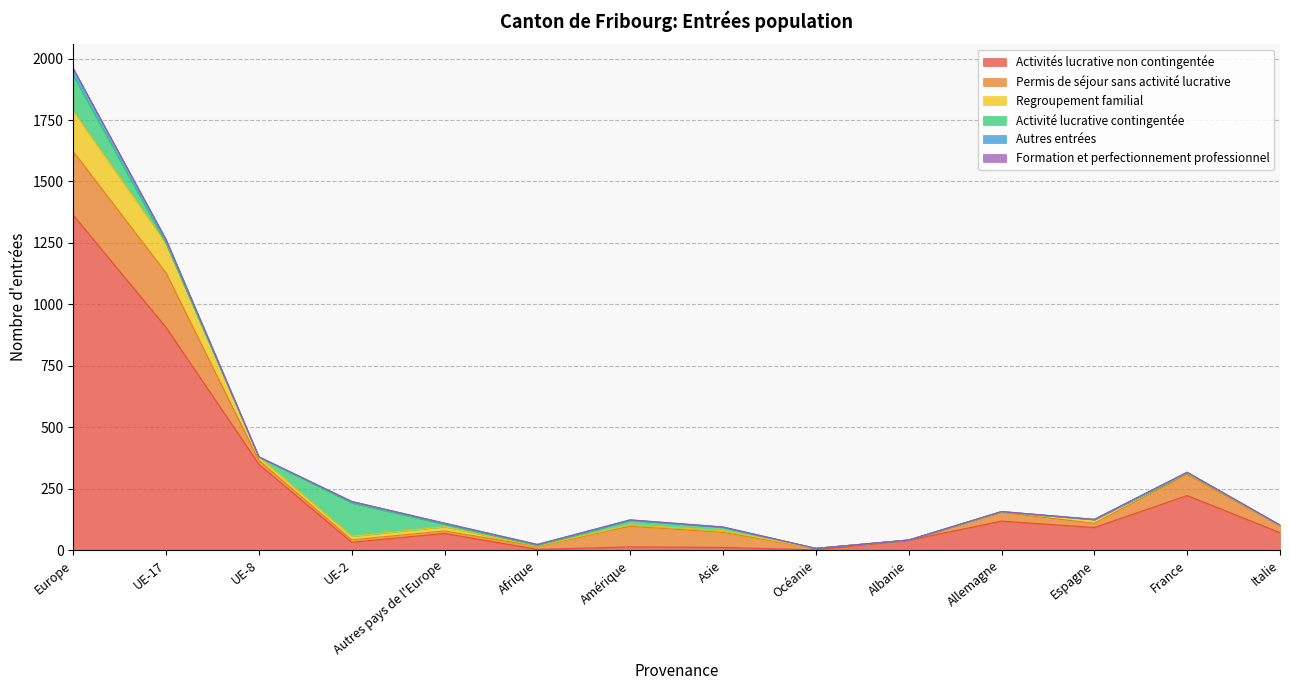

At which category is the sum across all series the highest?

Europe